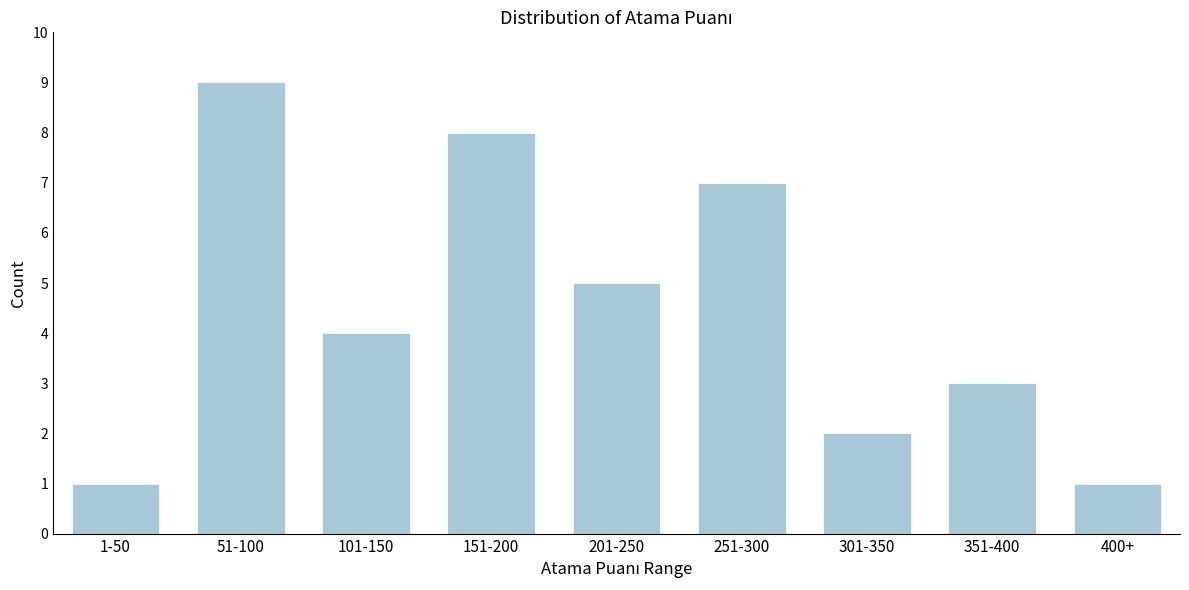

Reading right to left, list all the values displayed in this chart.

400+=1	351-400=3	301-350=2	251-300=7	201-250=5	151-200=8	101-150=4	51-100=9	1-50=1